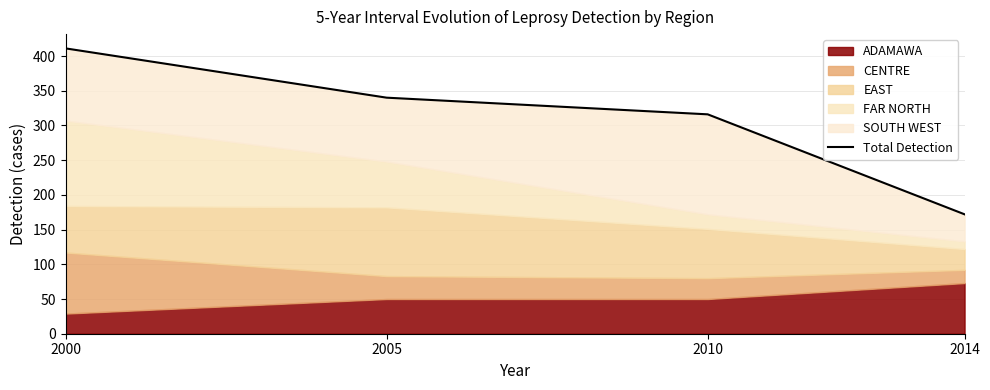

Reading left to right, list all the values displayed in this chart.

2000=411	2005=340	2010=316	2014=172